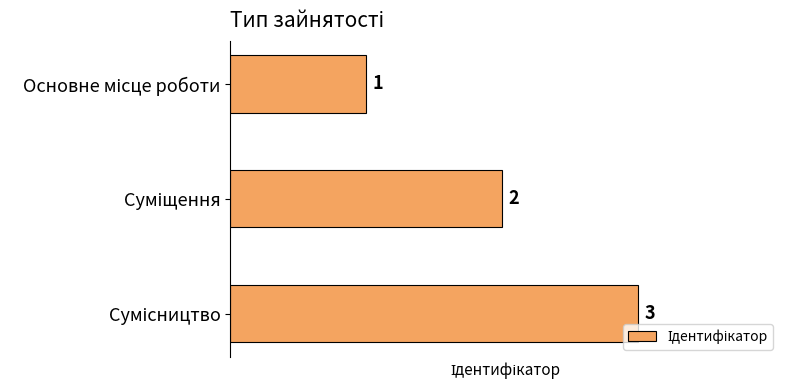

What is the value of the 3rd bar from the top?

3